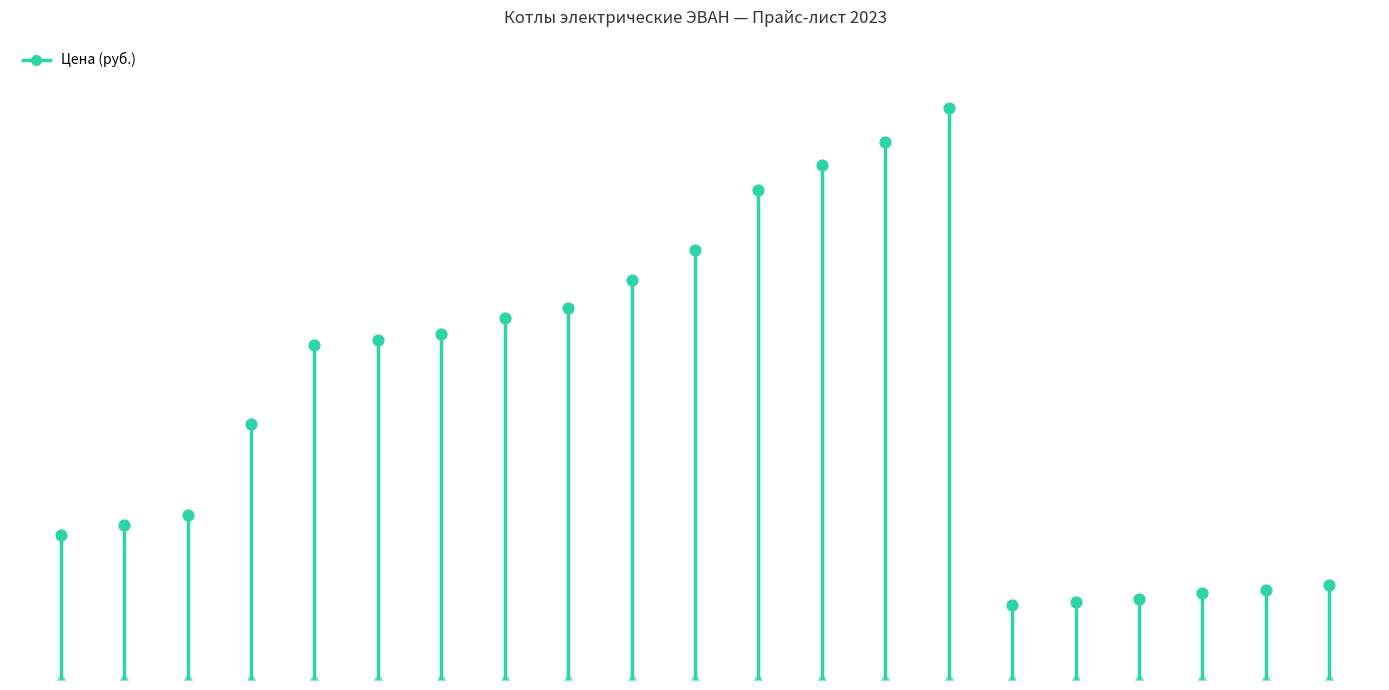

What is the change in value from Practic P 7 to Warmos 3?

-54550